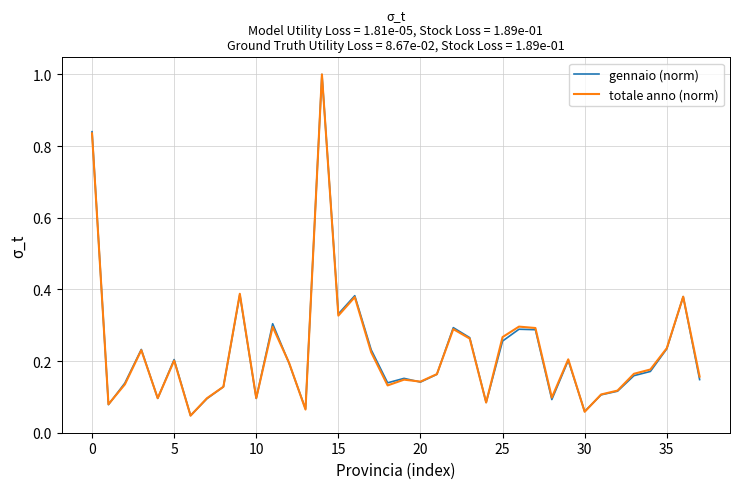

What is the difference between the maximum and minimum values in the gennaio (norm) series?

1.0